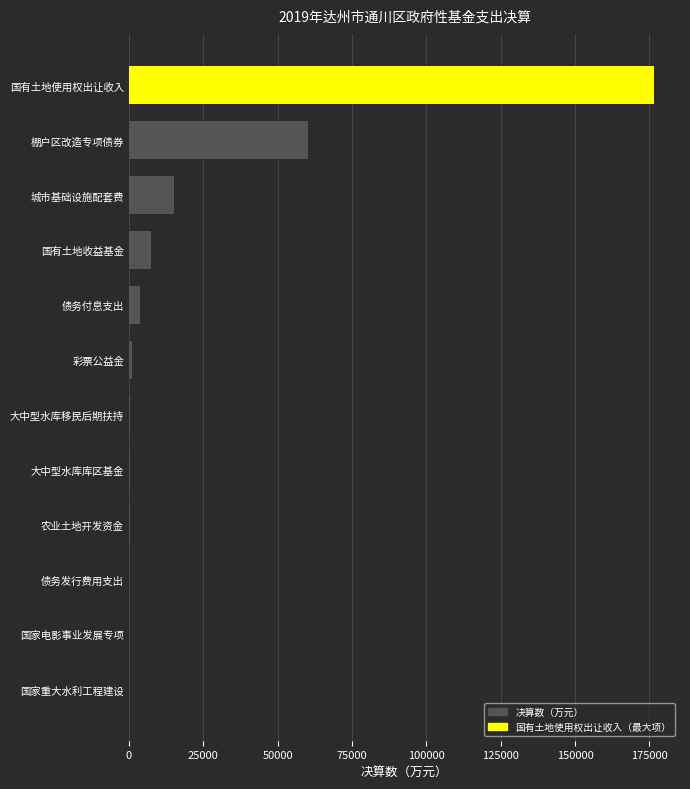

The value at 国有土地使用权出让收入 is 176464. True or false?

True